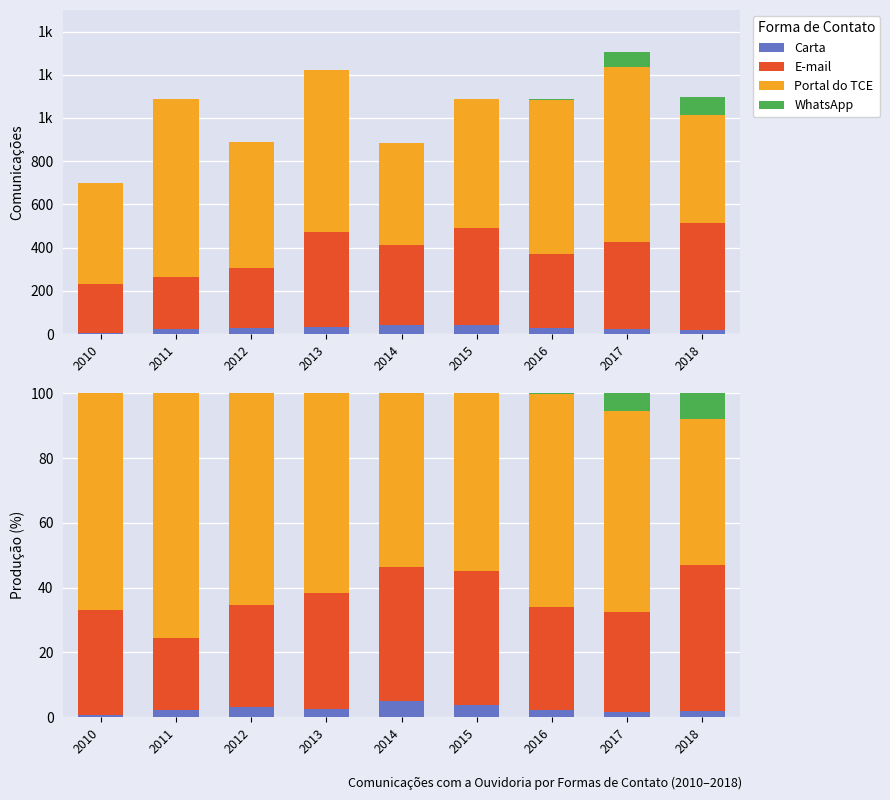

What are all the series names shown in the legend?

Carta, E-mail, Portal do TCE, WhatsApp